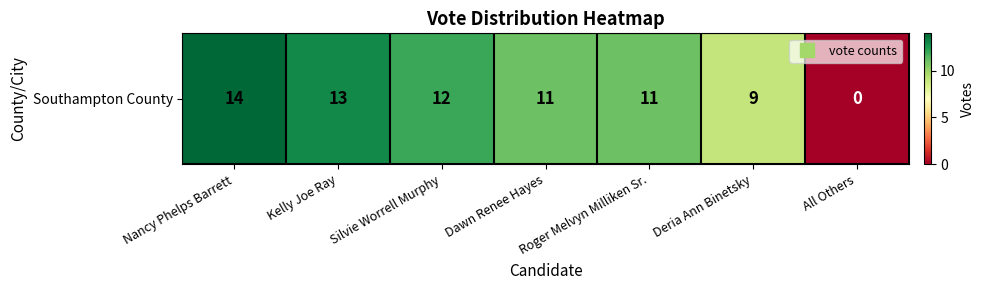

At which label is the value closest to 7?

Deria Ann Binetsky